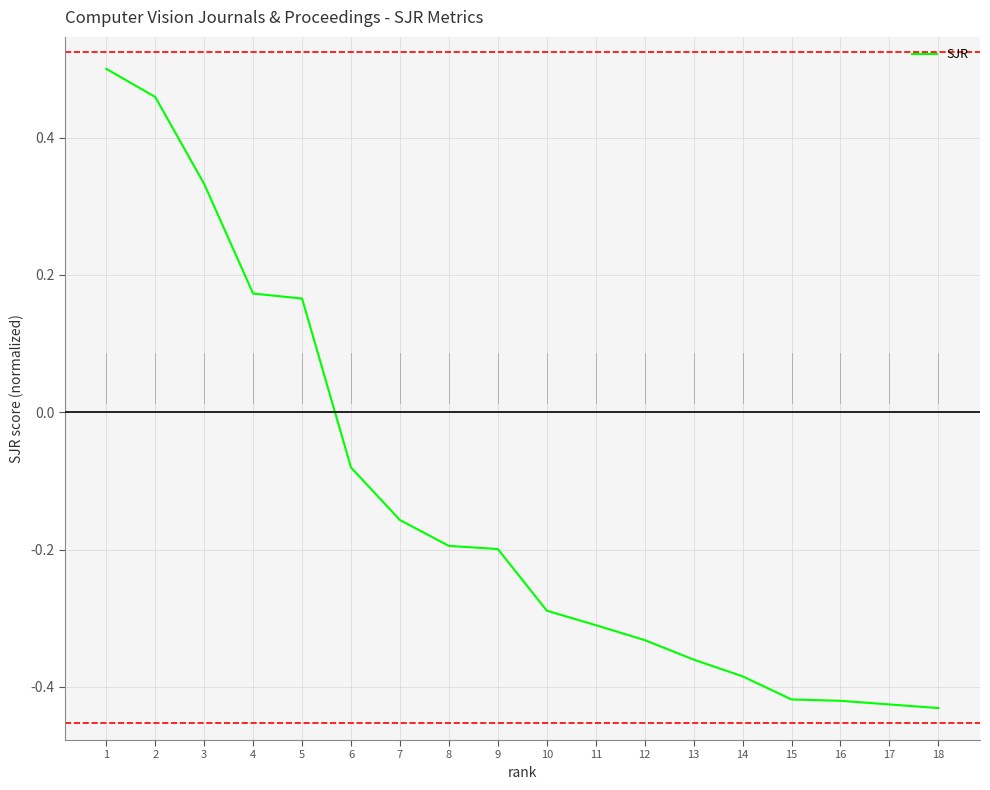

Which has a higher value, 1 or 18?

1